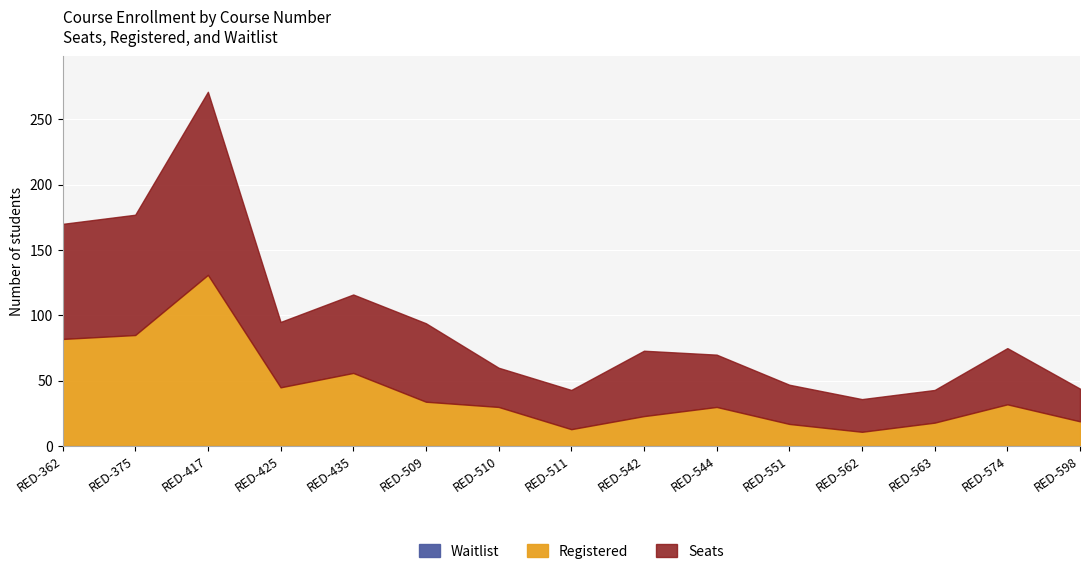

Which series has the largest total across all categories?

Seats